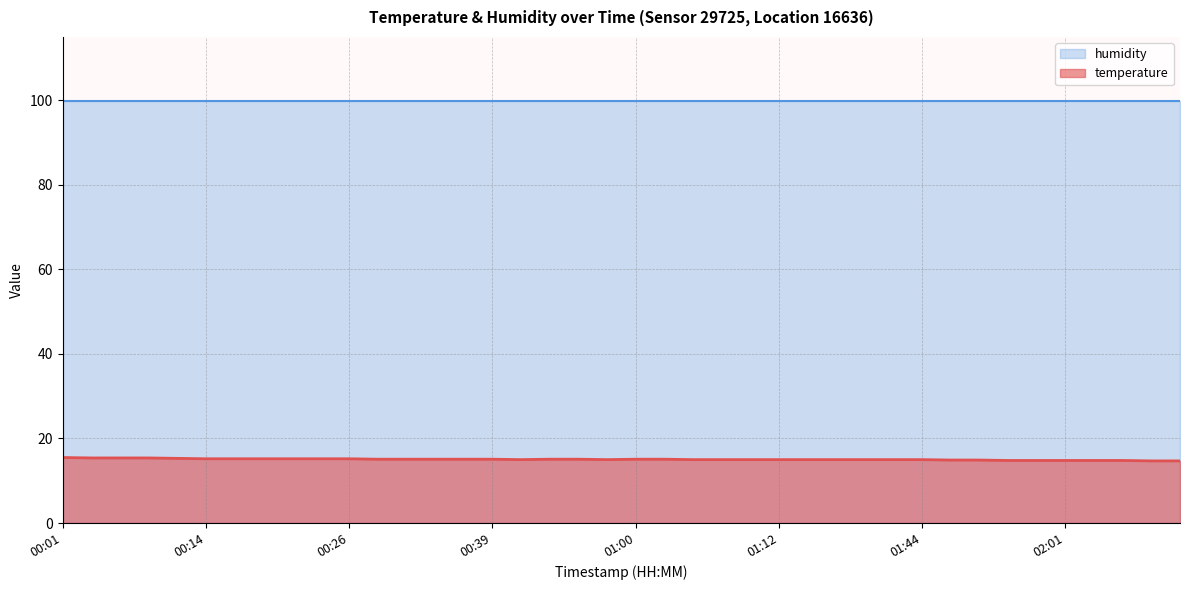

Approximately how many times larger is the value at 00:39 compared to 01:10?

1.0